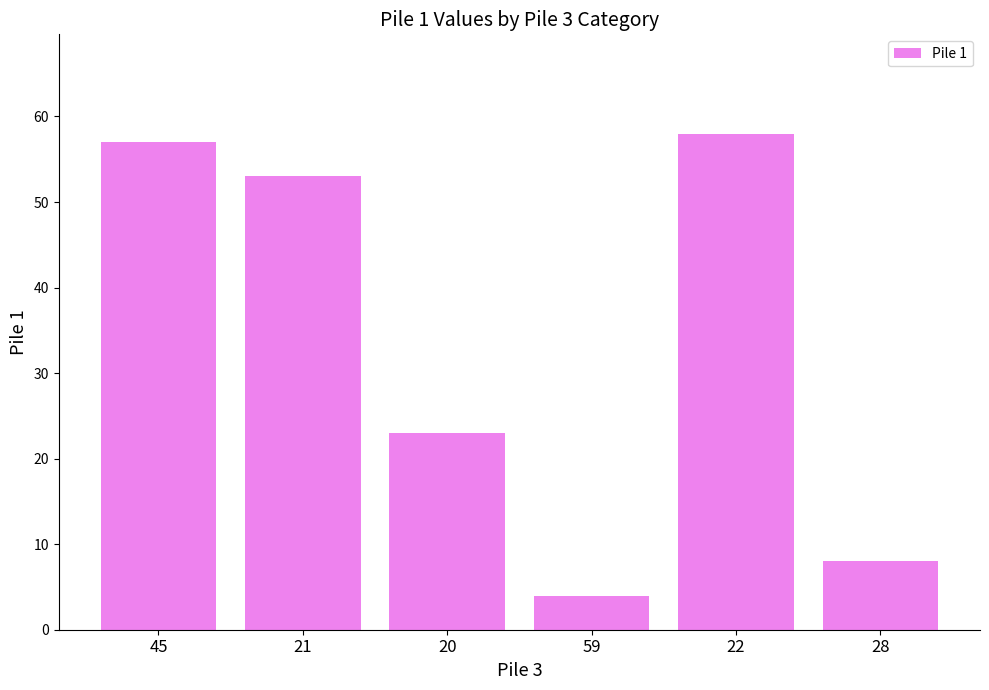

What is the greatest value displayed?

58